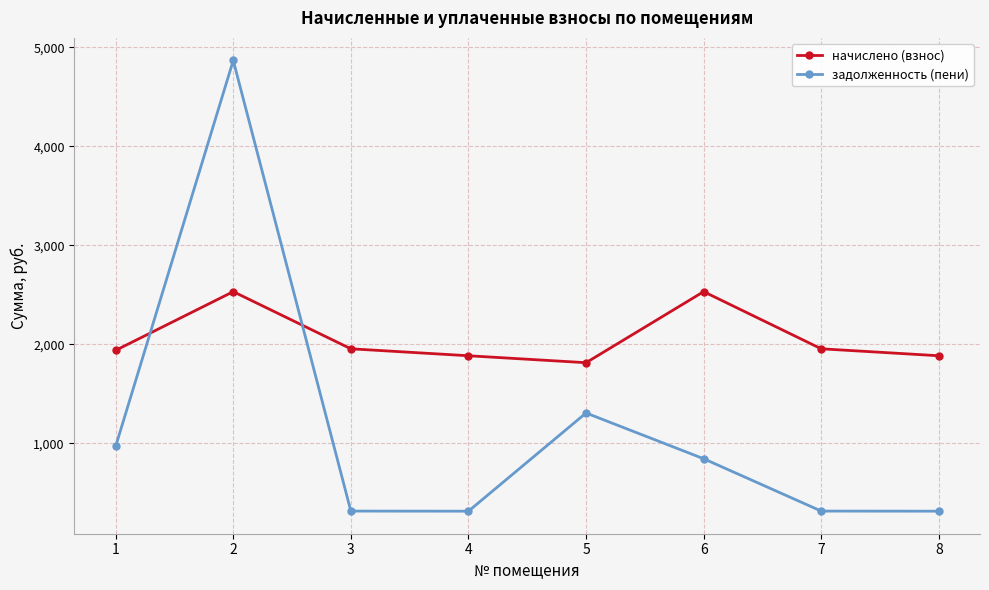

How many data points does each series have?

8